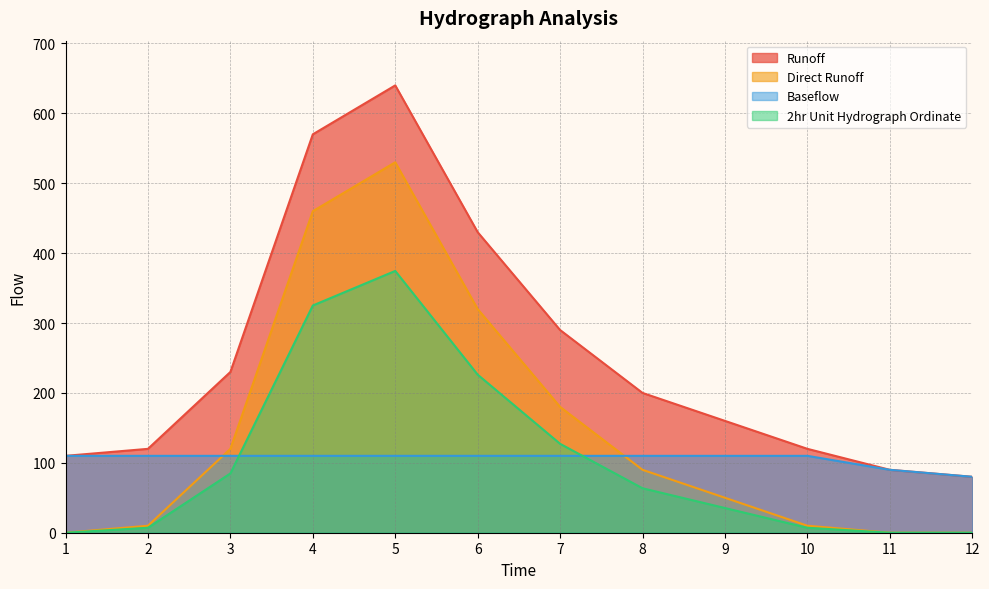

Is it true that runoff equals 107.3 at 9?

False